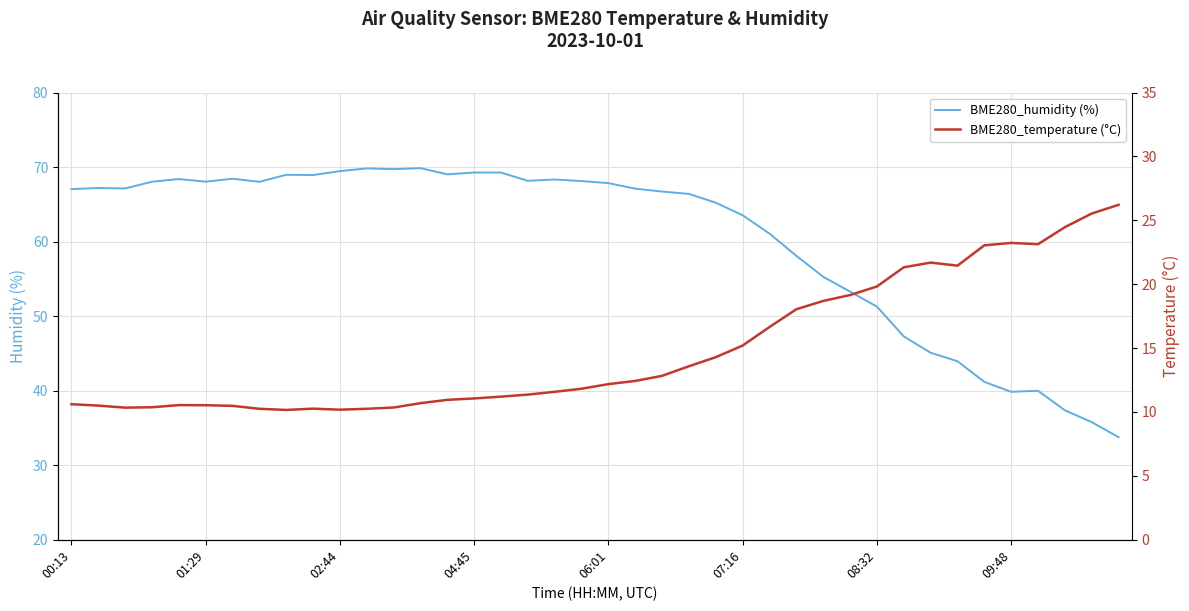

What is the sum of all BME280_humidity (%) values?

2411.2